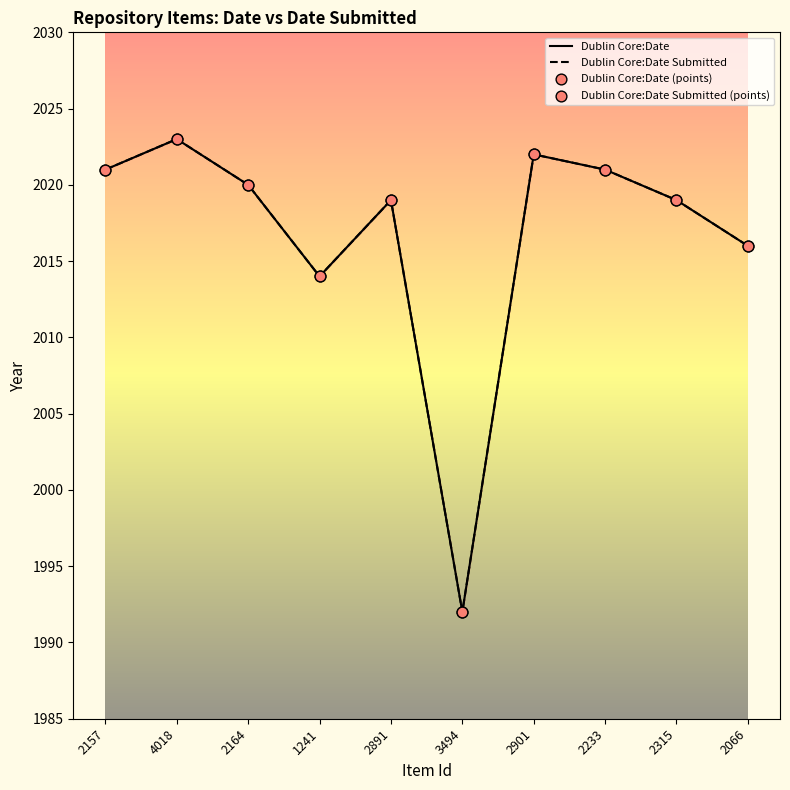

Which series has the largest total across all categories?

Dublin Core:Date